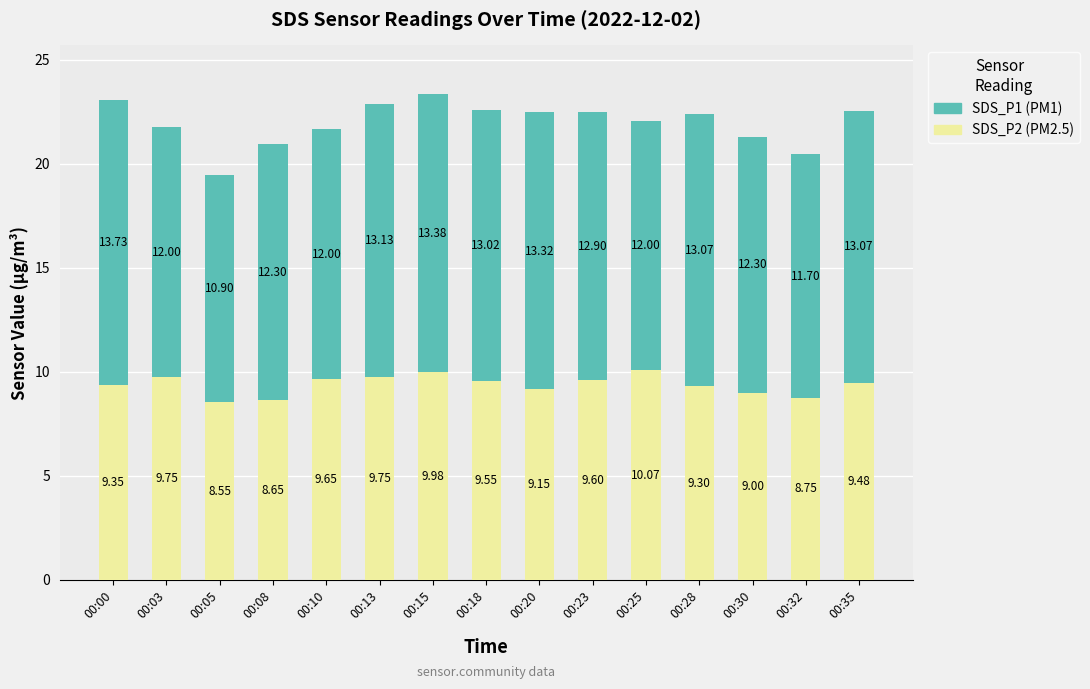

At which category is the sum across all series the highest?

00:15